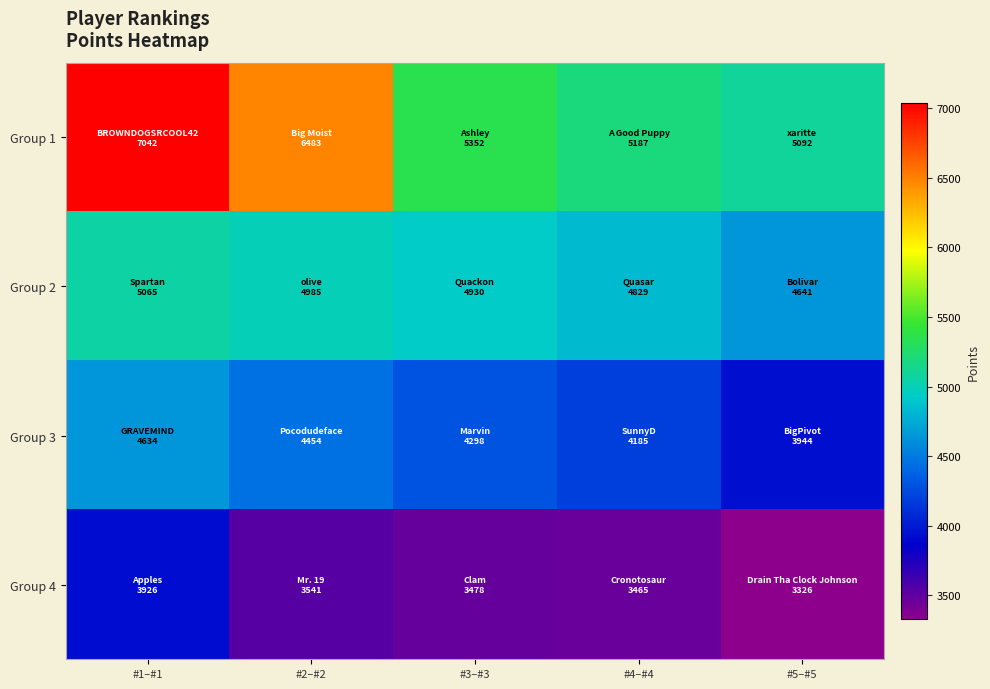

Which series changed the most between #1–#1 and #3–#3?

Group 1